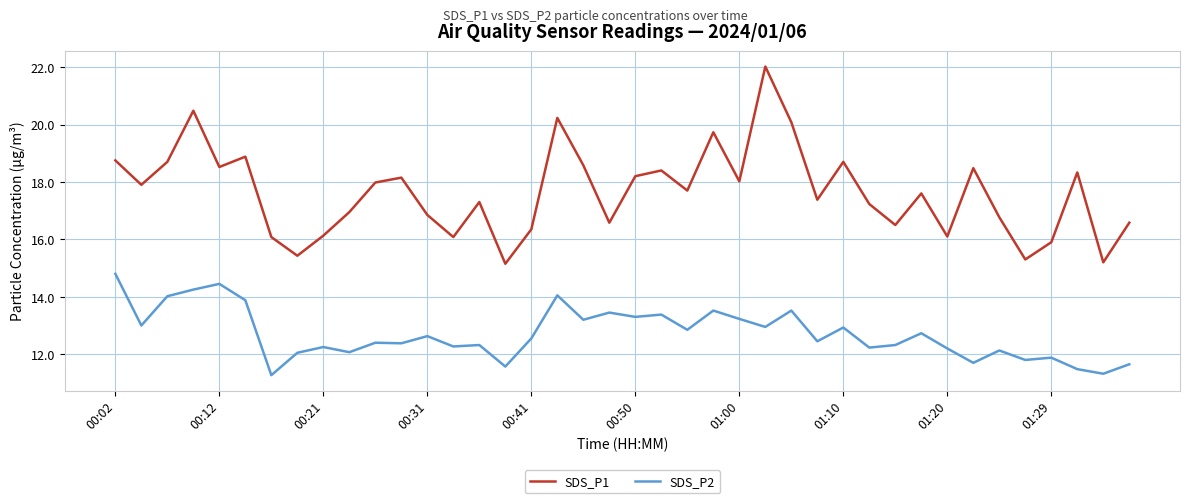

Which series has the largest range (max minus min)?

SDS_P1